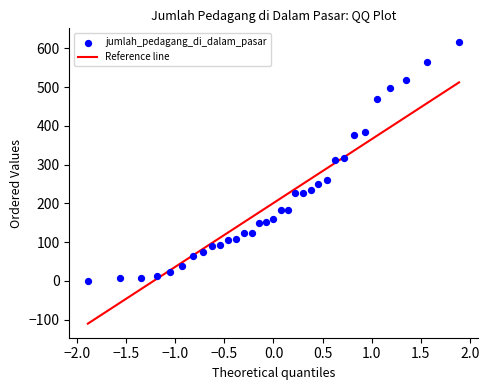

What is the range of Y values (max minus min)?

615